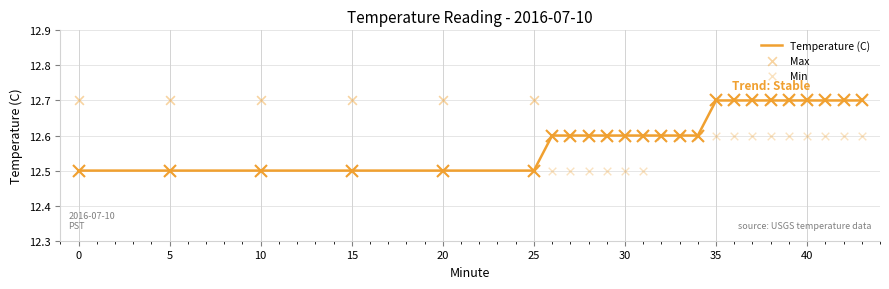

Which series contains the lowest Y value?

Temperature (C)